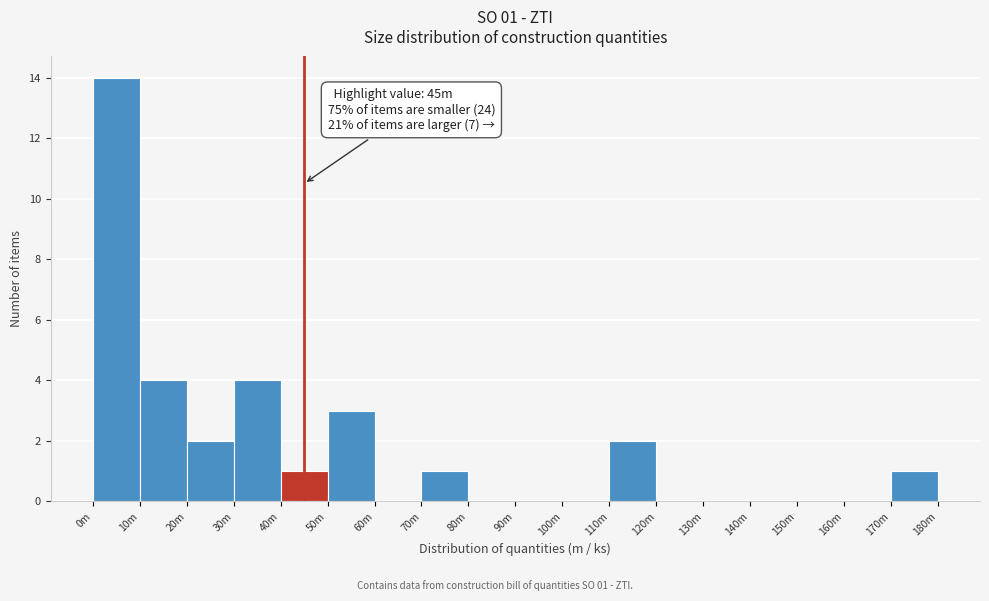

Reading right to left, list all the values displayed in this chart.

170m=1	160m=0	150m=0	140m=0	130m=0	120m=0	110m=2	100m=0	90m=0	80m=0	70m=1	60m=0	50m=3	40m=1	30m=4	20m=2	10m=4	0m=14